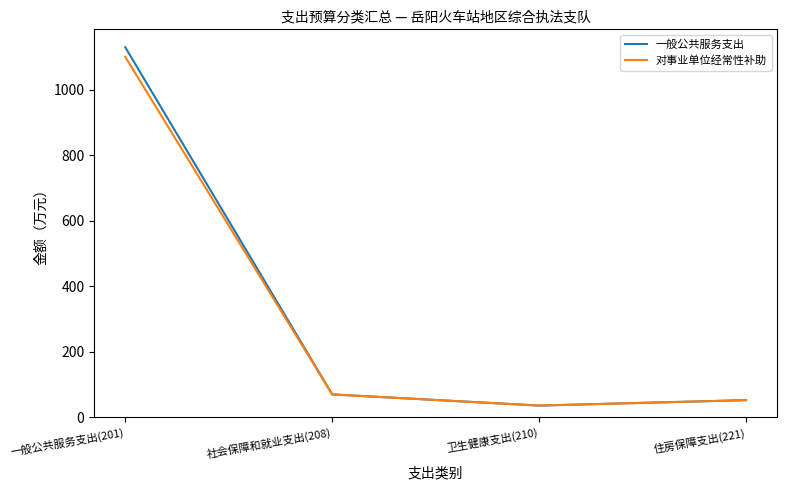

What are all the series names shown in the legend?

一般公共服务支出, 对事业单位经常性补助